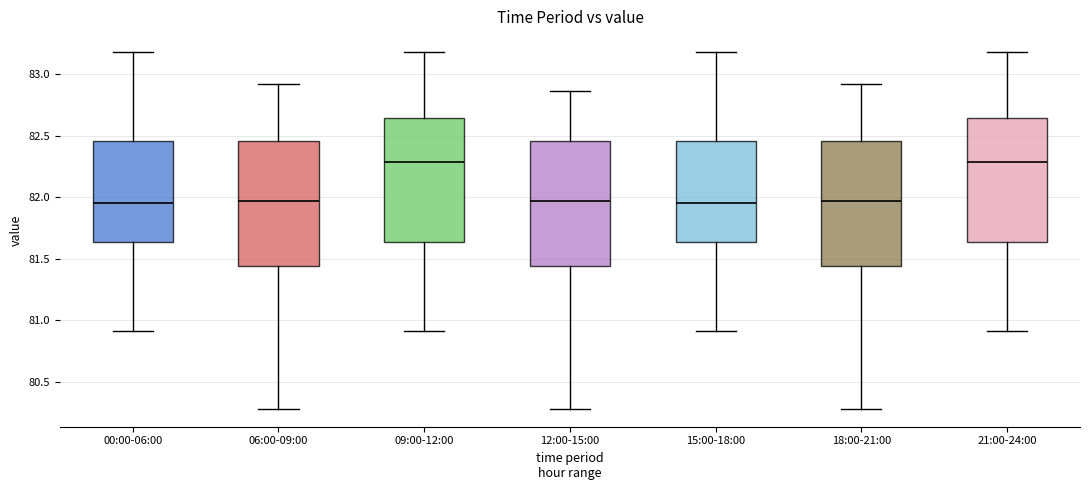

Reading left to right, transcribe this box plot: for each box, give where its median line is, the range the box spans, and where its two whiskers end, as read against the y-axis. The values are not printed on the chart, so give them approximately, as read against the axis.

00:00-06:00: median 81.95, box 81.65 to 82.45, whiskers 80.90 to 83.20
06:00-09:00: median 81.95, box 81.45 to 82.45, whiskers 80.30 to 82.90
09:00-12:00: median 82.30, box 81.65 to 82.65, whiskers 80.90 to 83.20
12:00-15:00: median 81.95, box 81.45 to 82.45, whiskers 80.30 to 82.85
15:00-18:00: median 81.95, box 81.65 to 82.45, whiskers 80.90 to 83.20
18:00-21:00: median 81.95, box 81.45 to 82.45, whiskers 80.30 to 82.90
21:00-24:00: median 82.30, box 81.65 to 82.65, whiskers 80.90 to 83.20